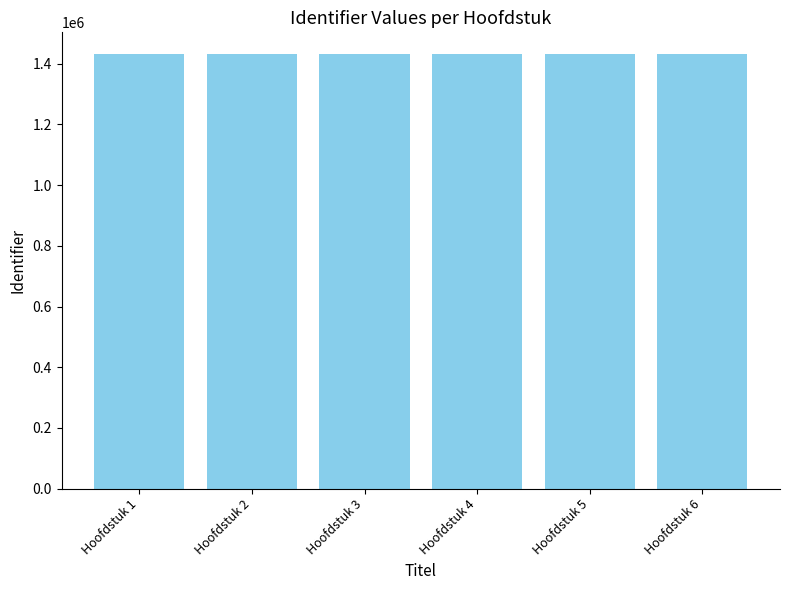

What is the value of the 3rd bar from the left?

1432225